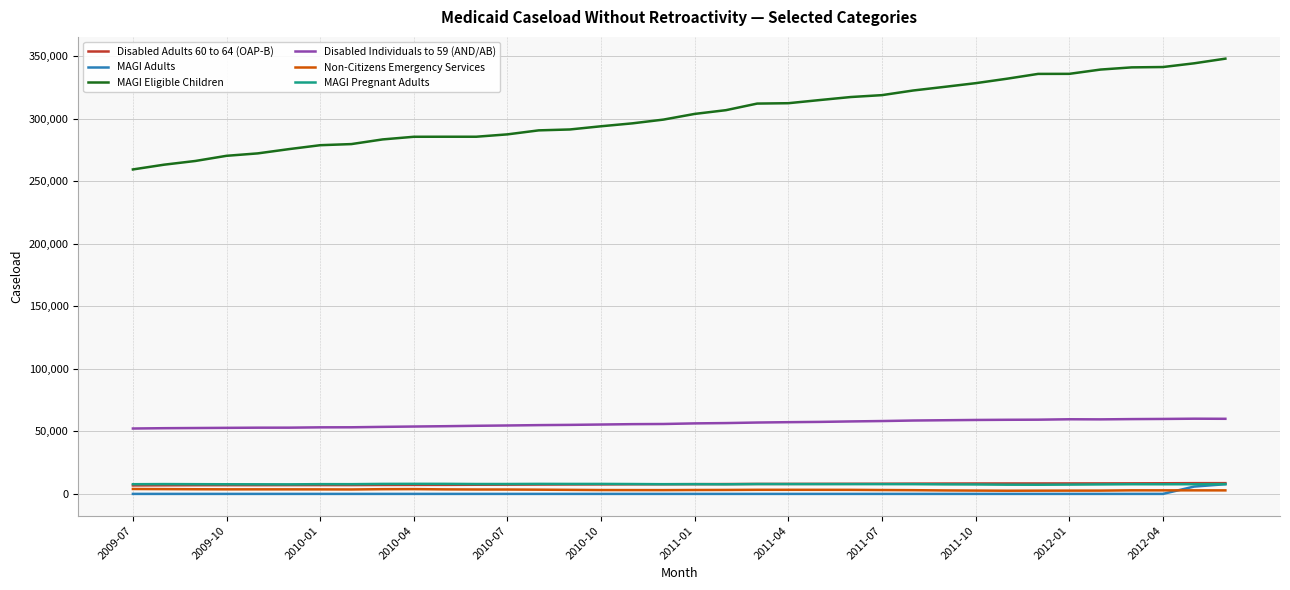

Which series has the largest range (max minus min)?

MAGI Eligible Children